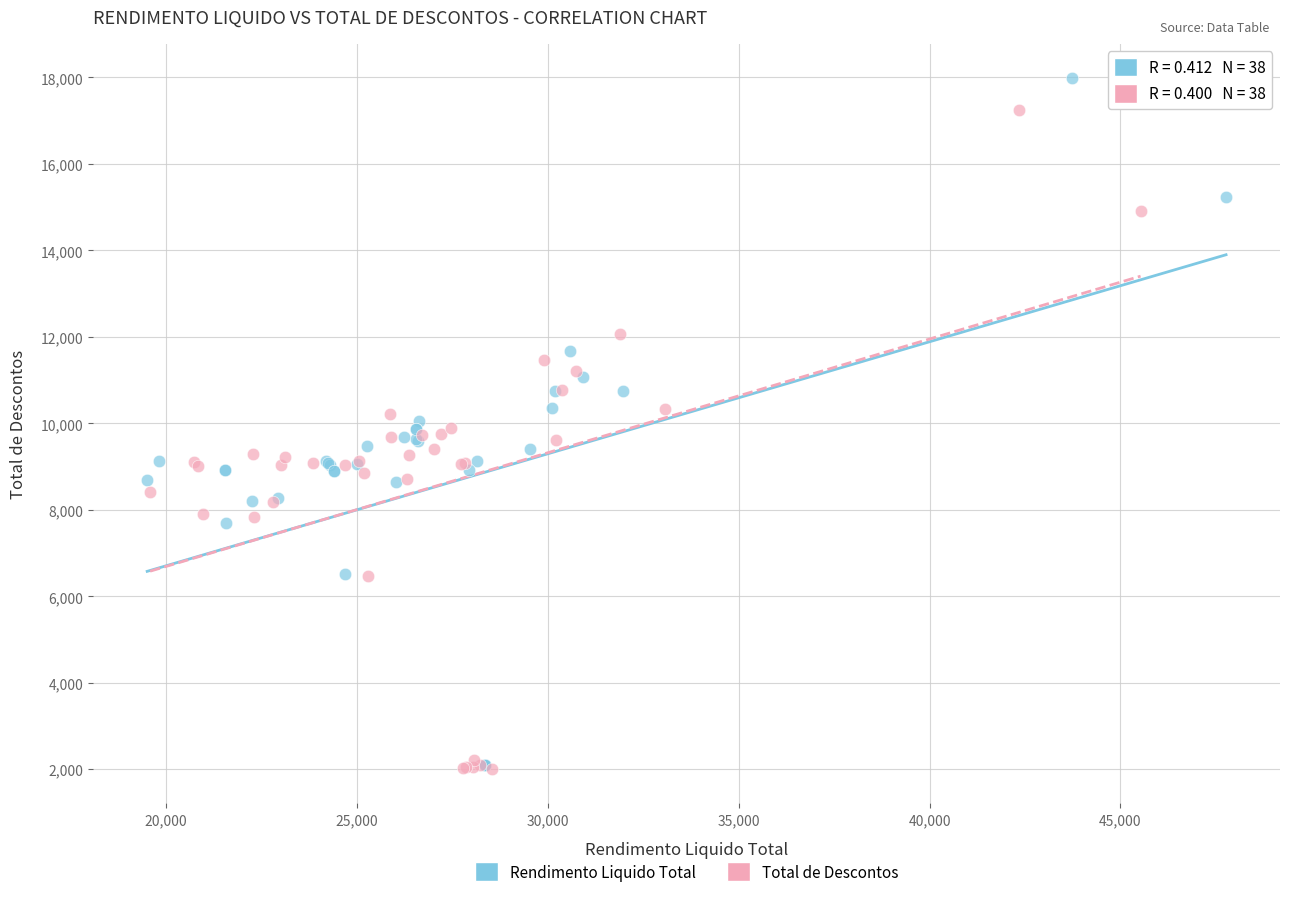

Which series reaches the maximum Y coordinate?

Rendimento Liquido Total